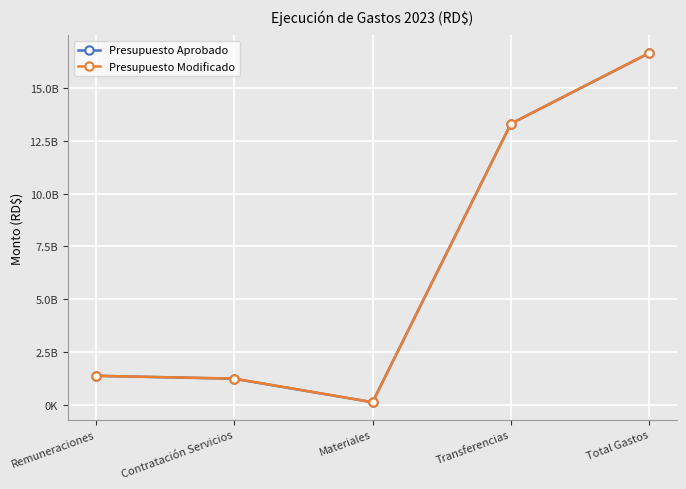

Does the chart have visible grid lines?

Yes